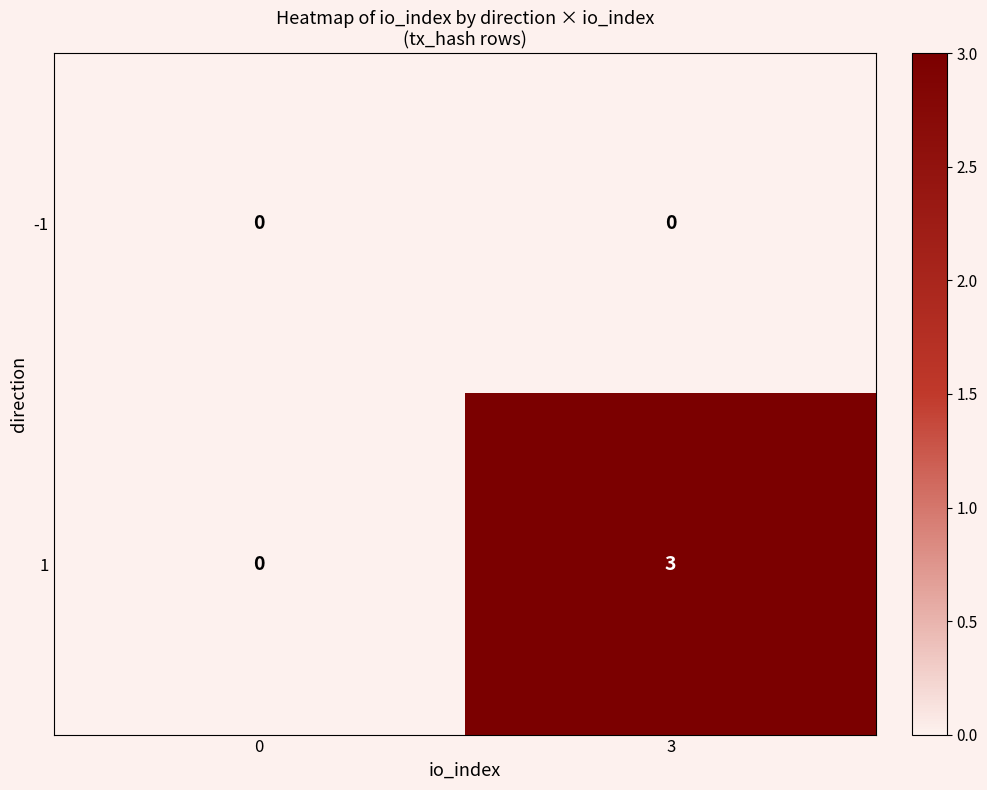

What is the sum of all 1 values?

3